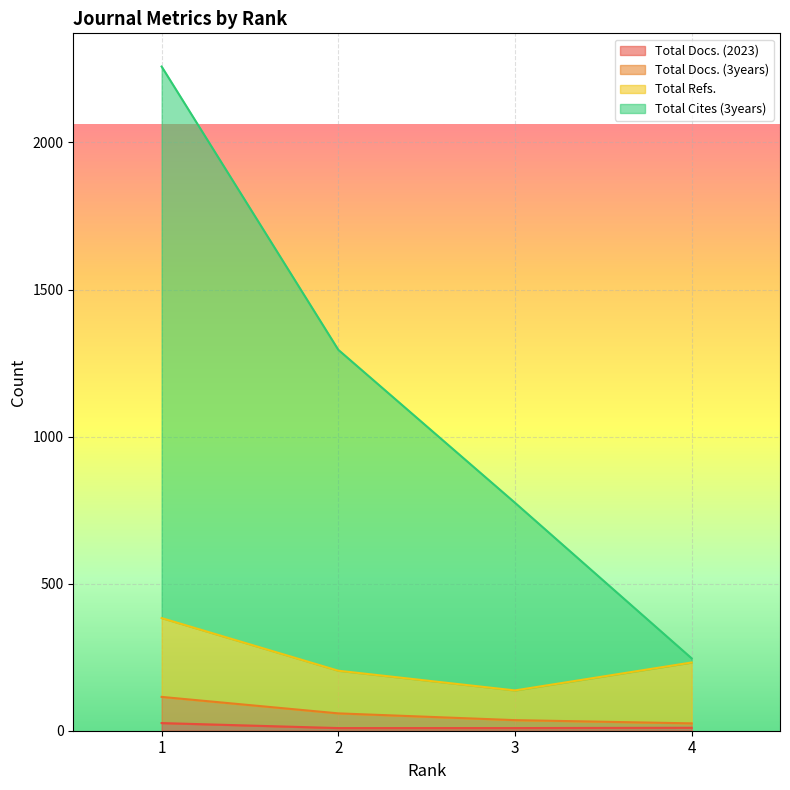

How many Total Docs. (3years) values are between 36 and 115?

3